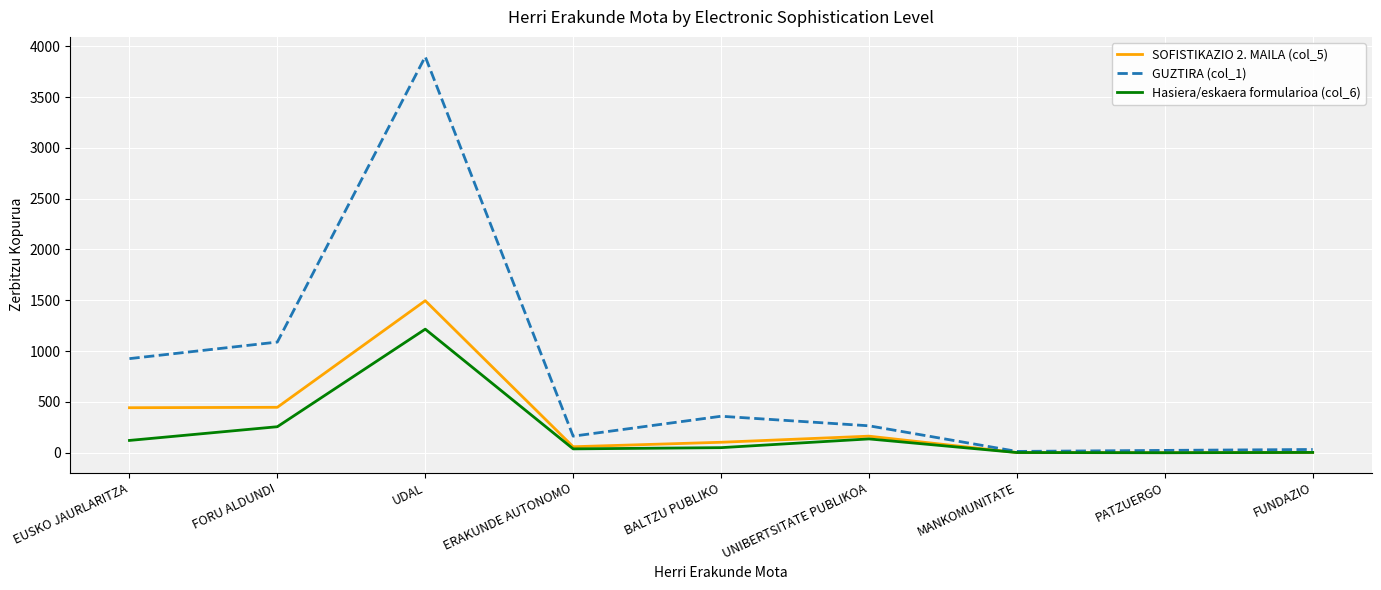

At how many categories does at least one series exceed 2229?

1